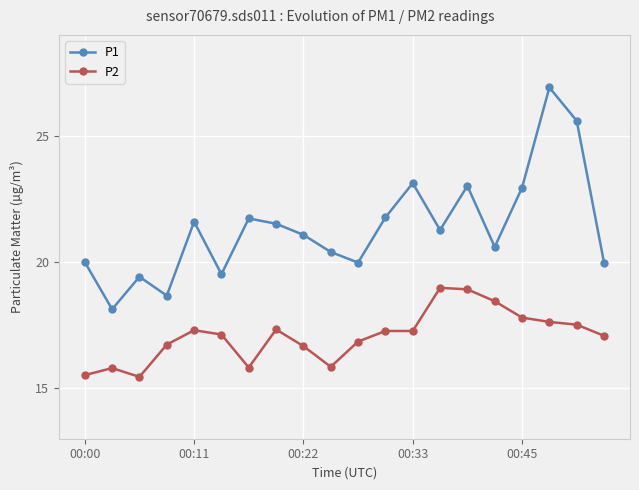

How many data points in P1 are less than 21?

9